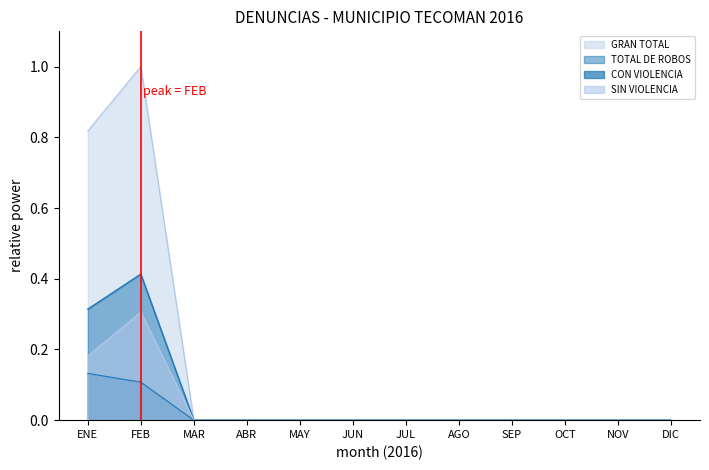

What are all the series names shown in the legend?

GRAN TOTAL, TOTAL DE ROBOS, CON VIOLENCIA, SIN VIOLENCIA